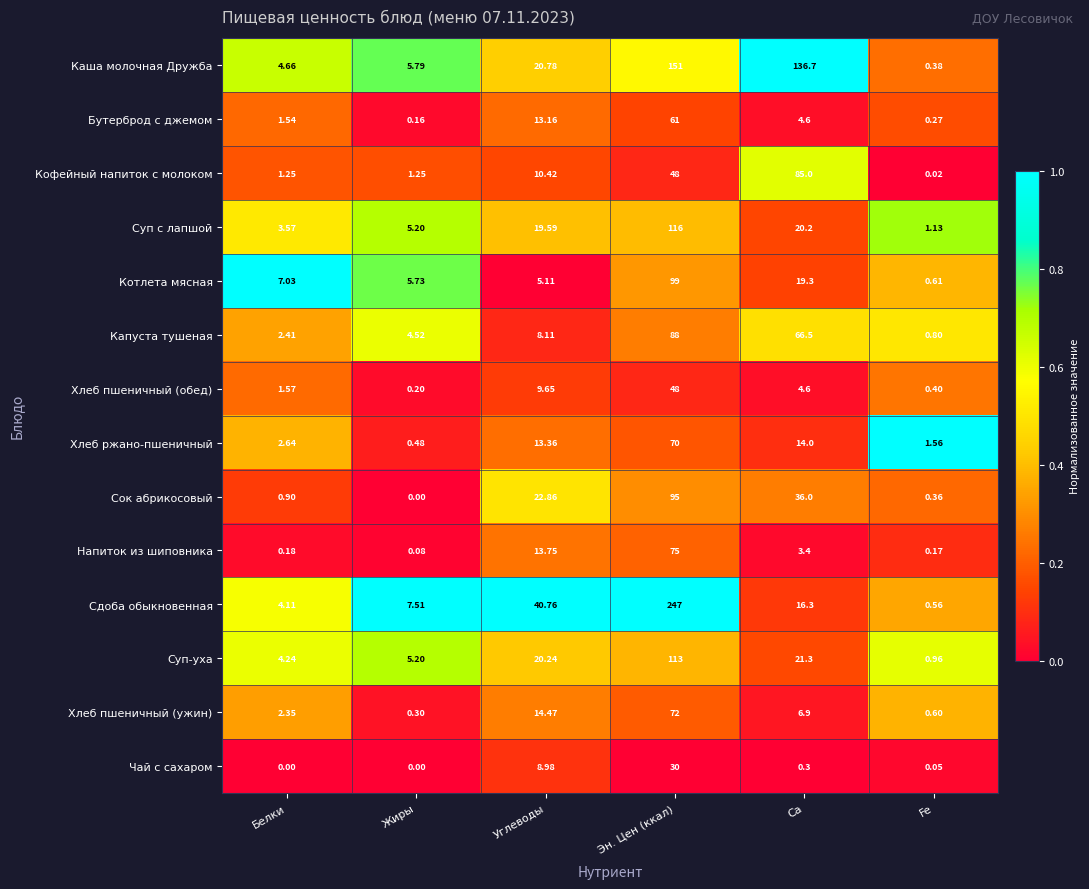

Count the number of data series in this chart.

14